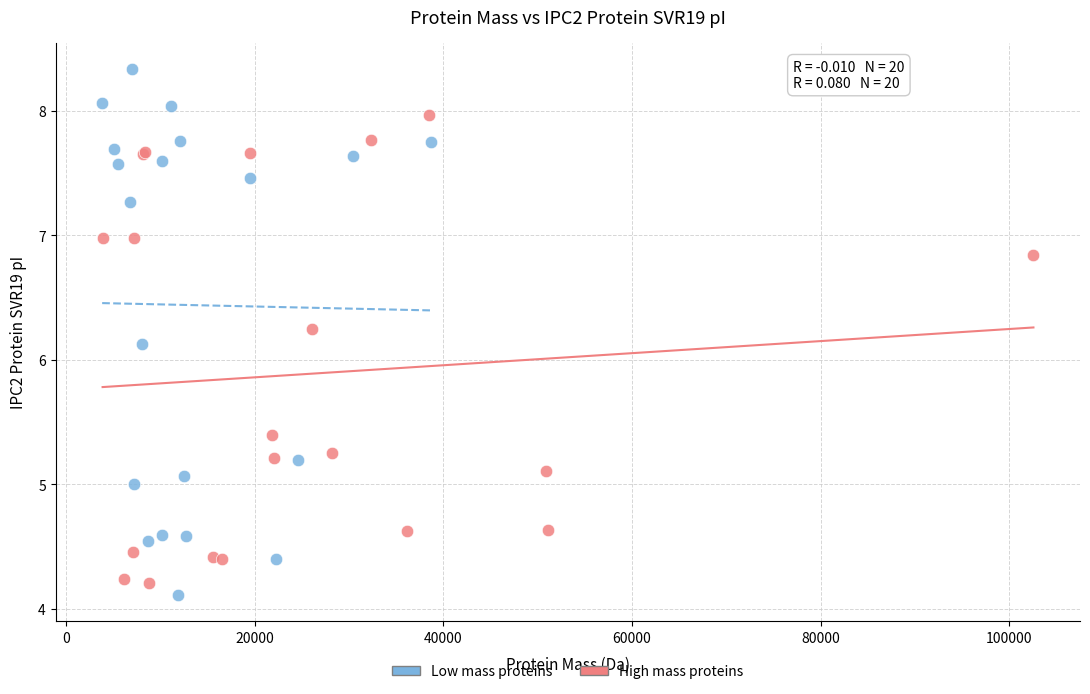

Which series has the widest spread of Y values?

Low mass proteins